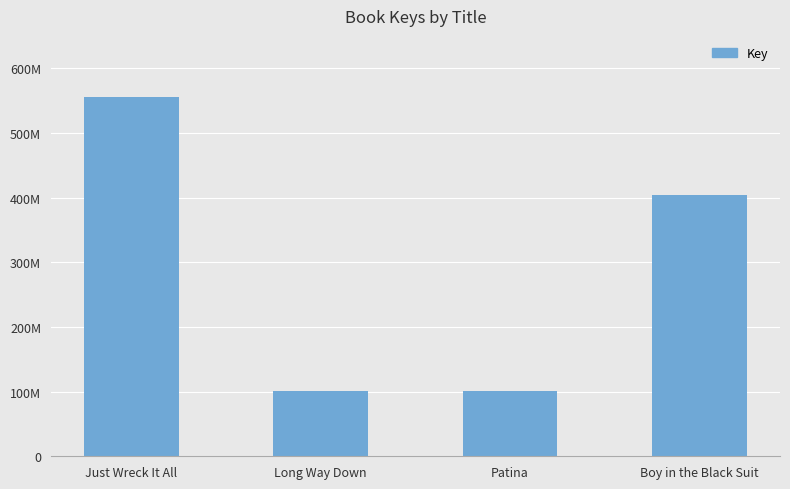

What is the change in value from Long Way Down to Boy in the Black Suit?

+303331094